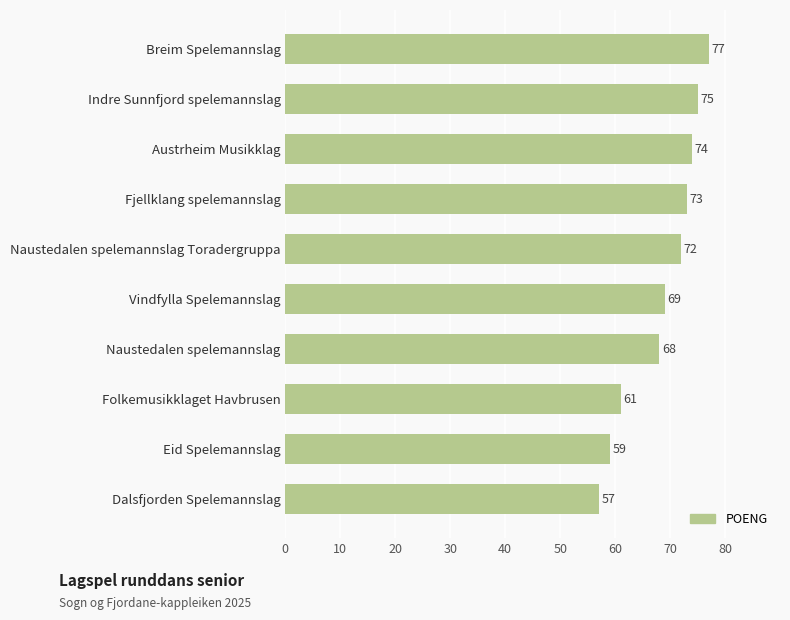

At which category does the chart reach its peak across all series?

Breim Spelemannslag